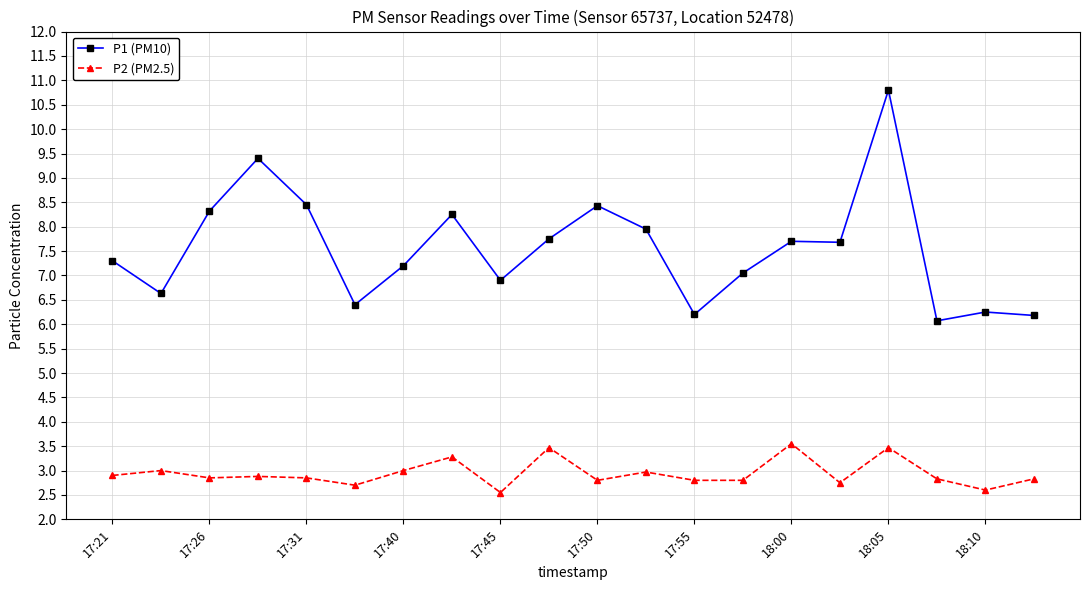

Which series has the widest spread of values?

P1 (PM10)